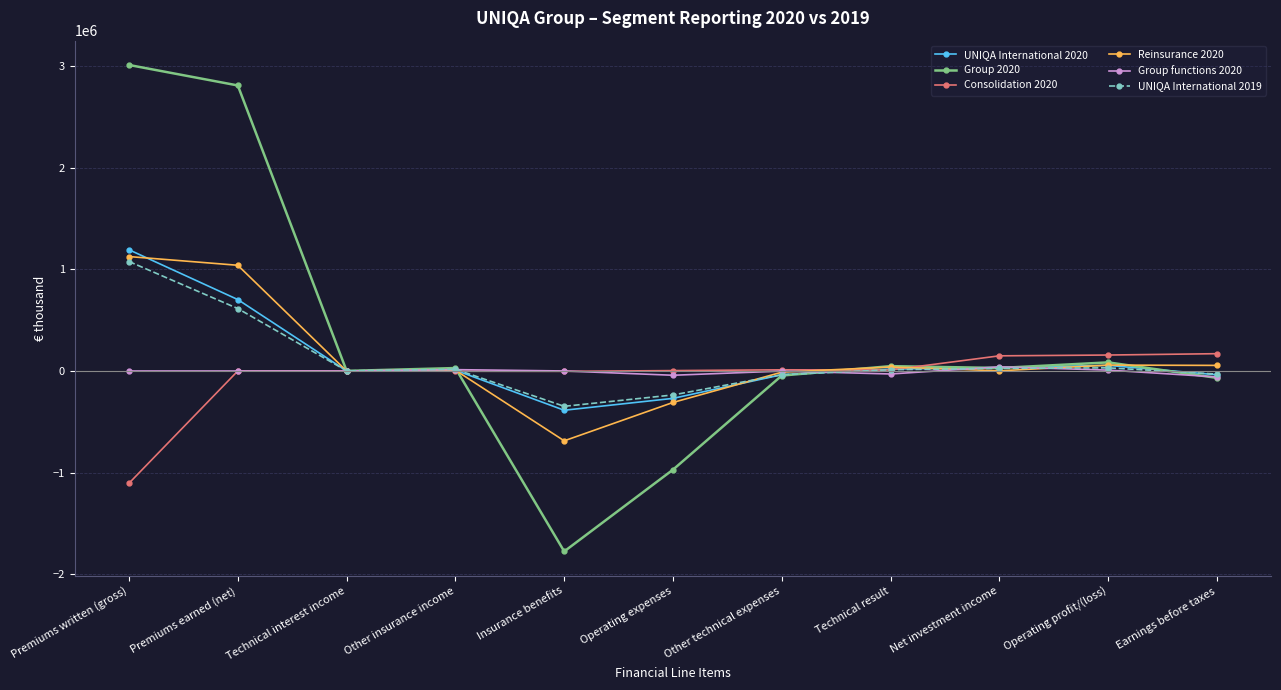

What is the label of the 2nd point from the left?

Premiums earned (net)